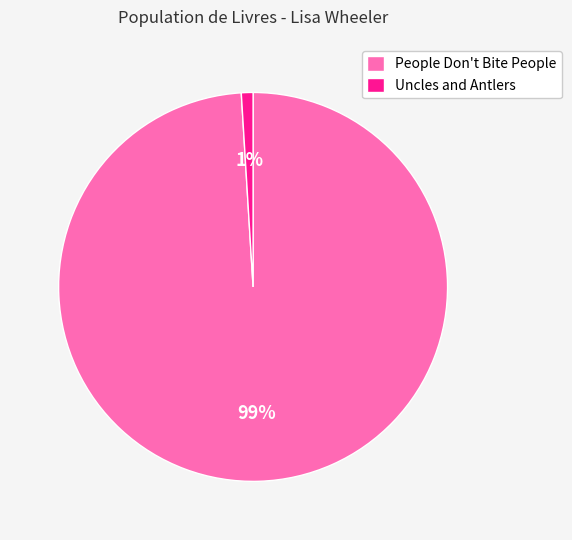

Rank the categories by value from highest to lowest.

People Don't Bite People, Uncles and Antlers